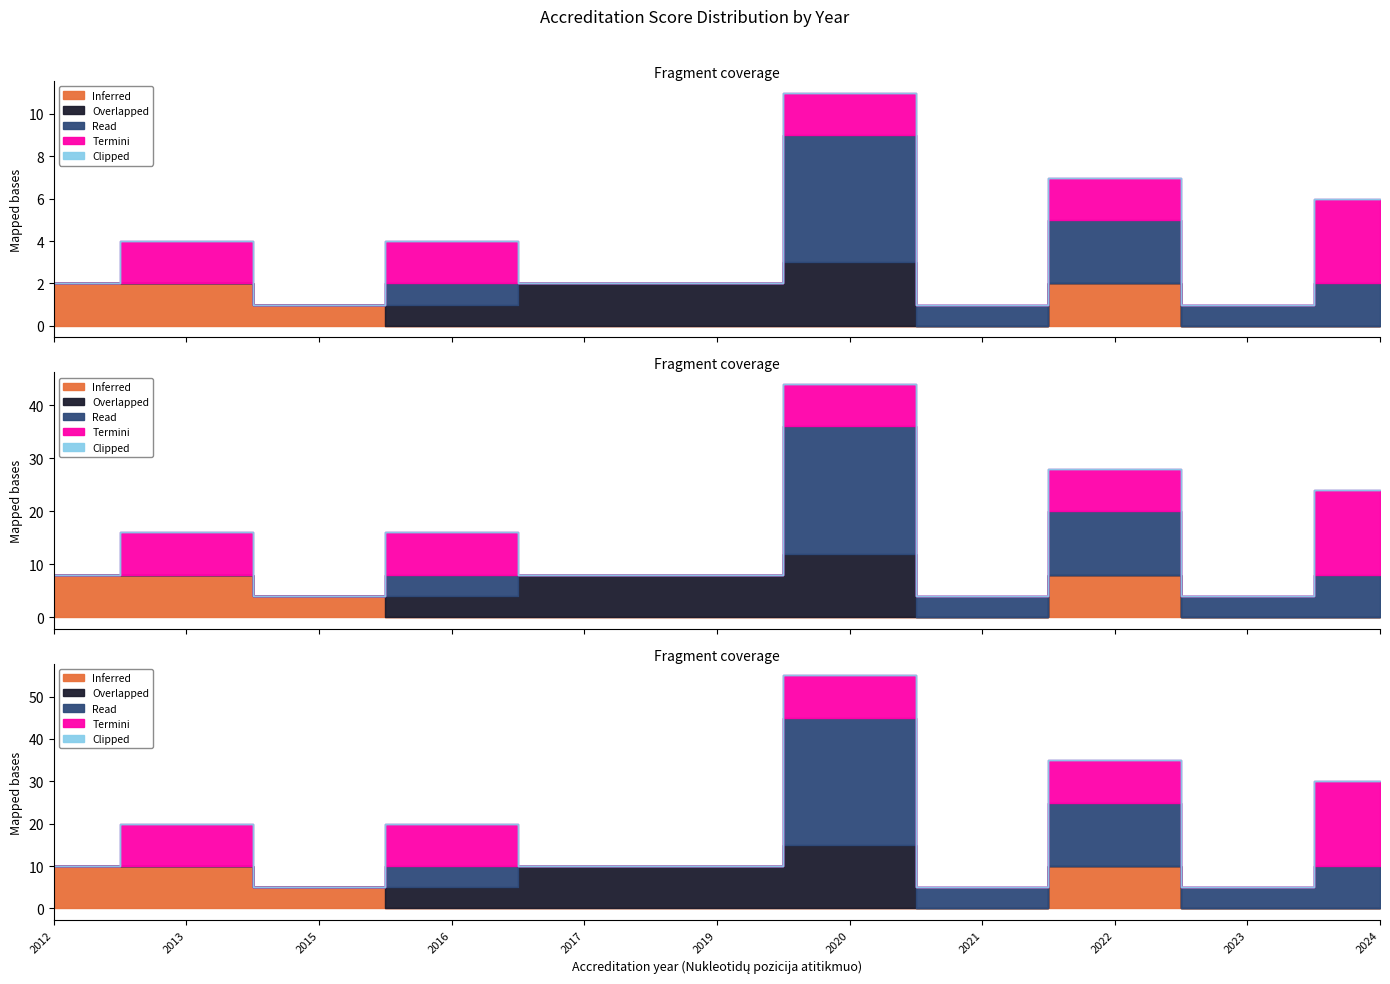

True or false: Overlapped and Inferred intersect in this chart.

False